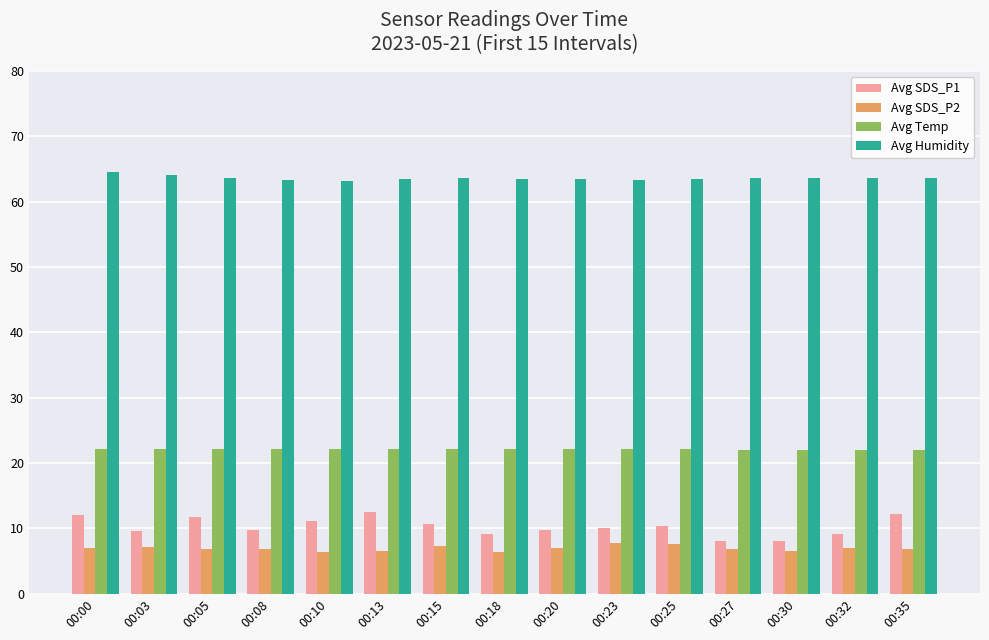

What is the lowest value of the Avg Temp series?

22.0